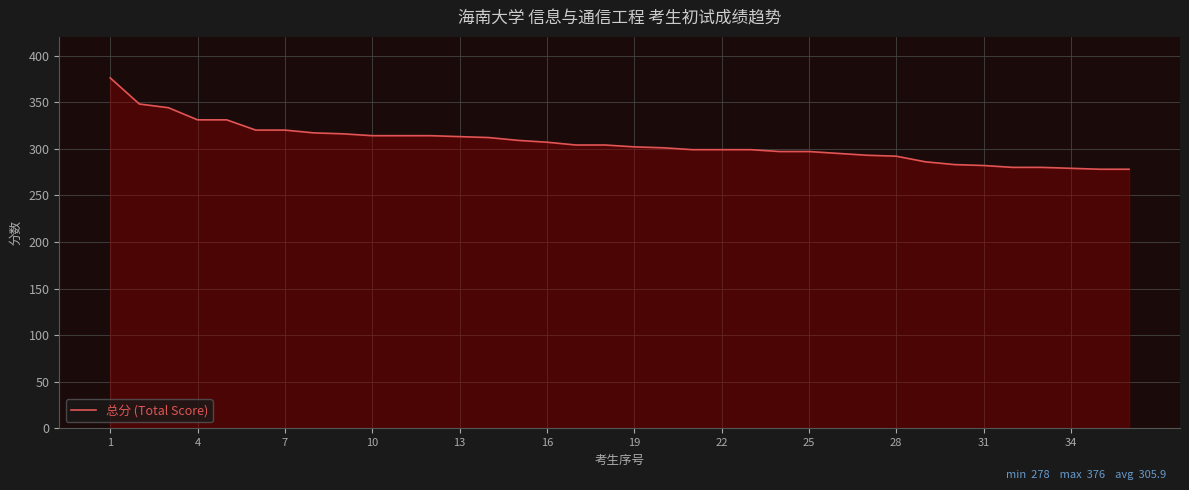

What is the smallest value displayed?

278